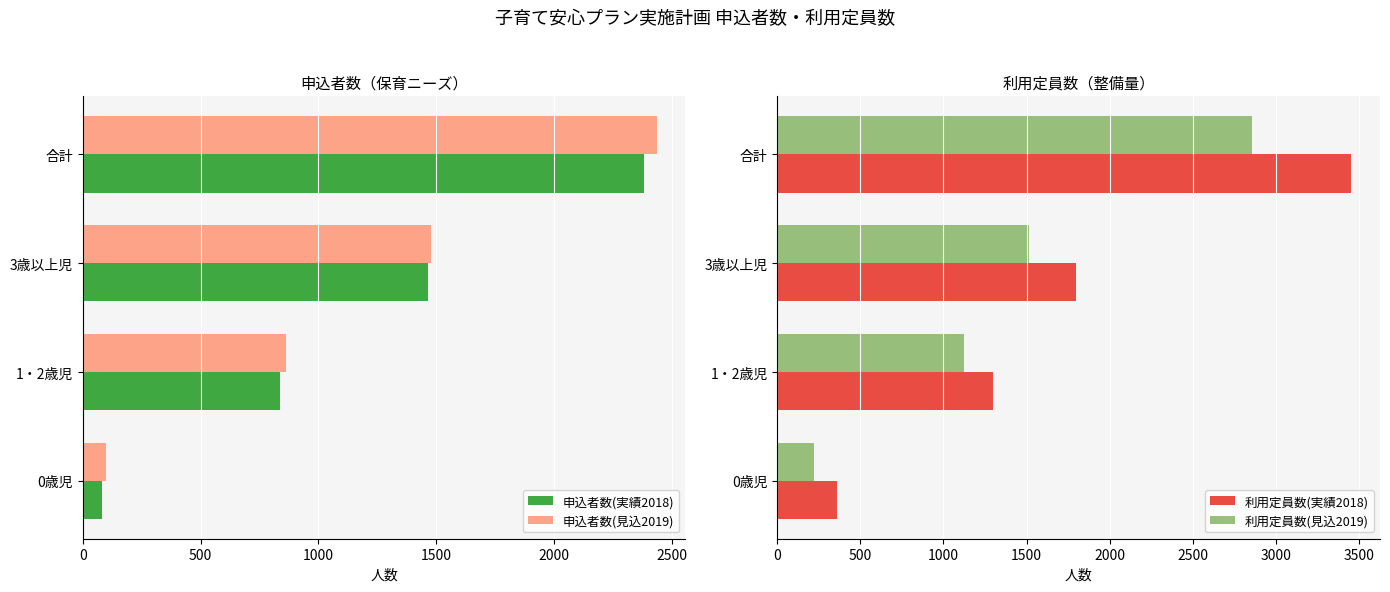

What is the value of the 申込者数(実績2018) bar at the 2nd from the left?

839